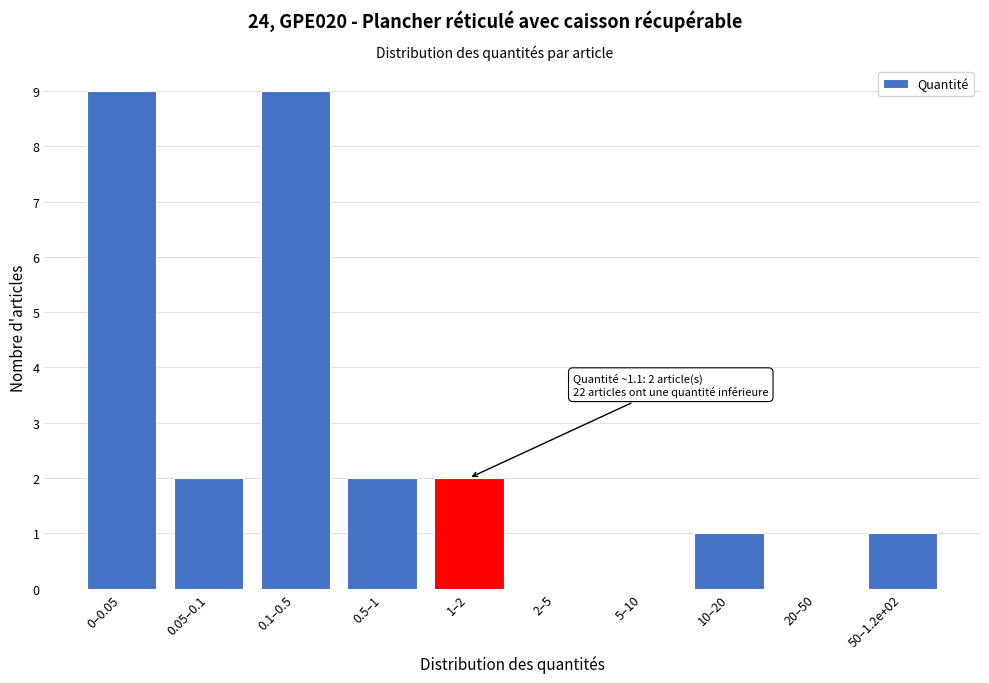

Reading left to right, transcribe all the data shown in this chart.

0–0.05=9	0.05–0.1=2	0.1–0.5=9	0.5–1=2	1–2=2	2–5=0	5–10=0	10–20=1	20–50=0	50–1.2e+02=1